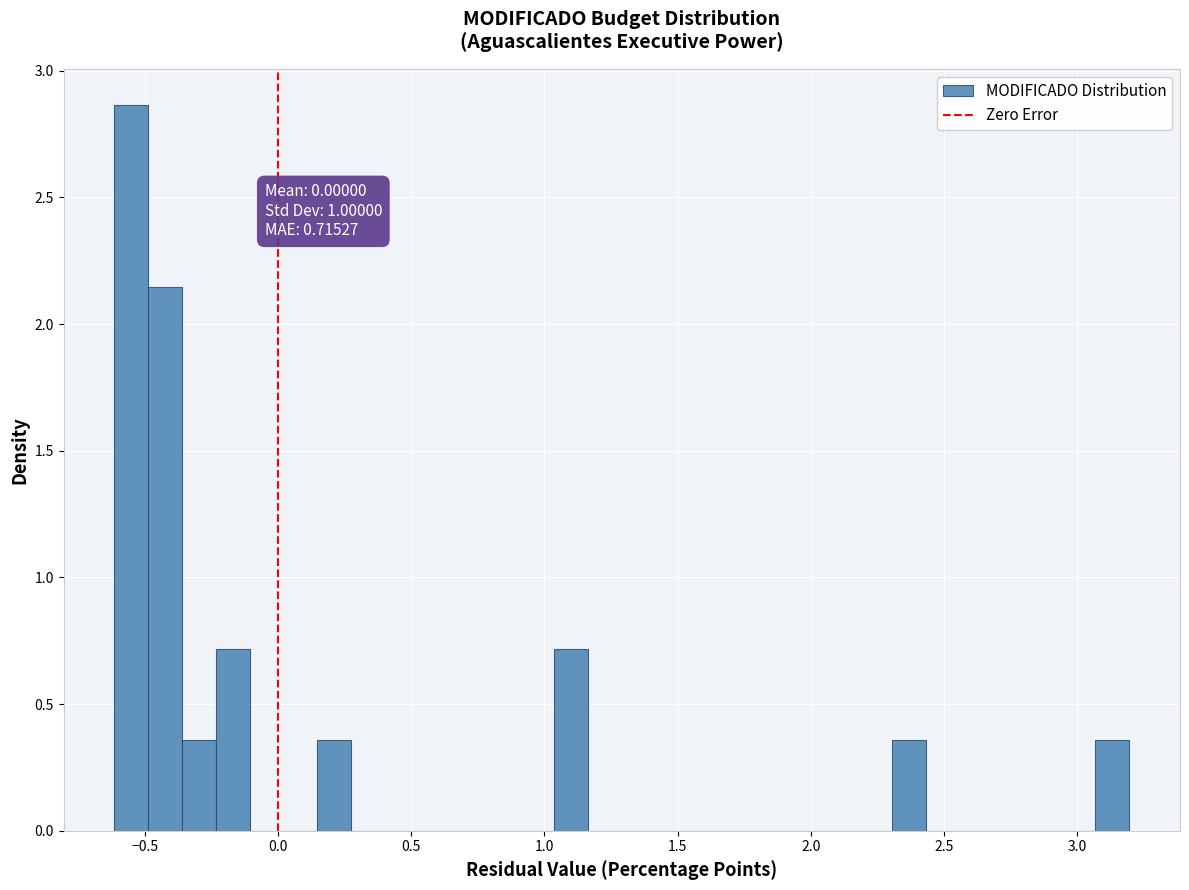

Around what value on the x-axis is the tallest bar? Give the approximate position of its centre, as read against the axis.

-0.55